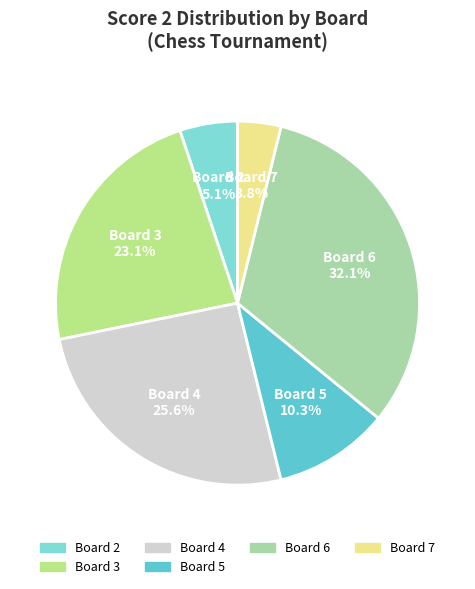

Is there a majority slice in this chart?

No